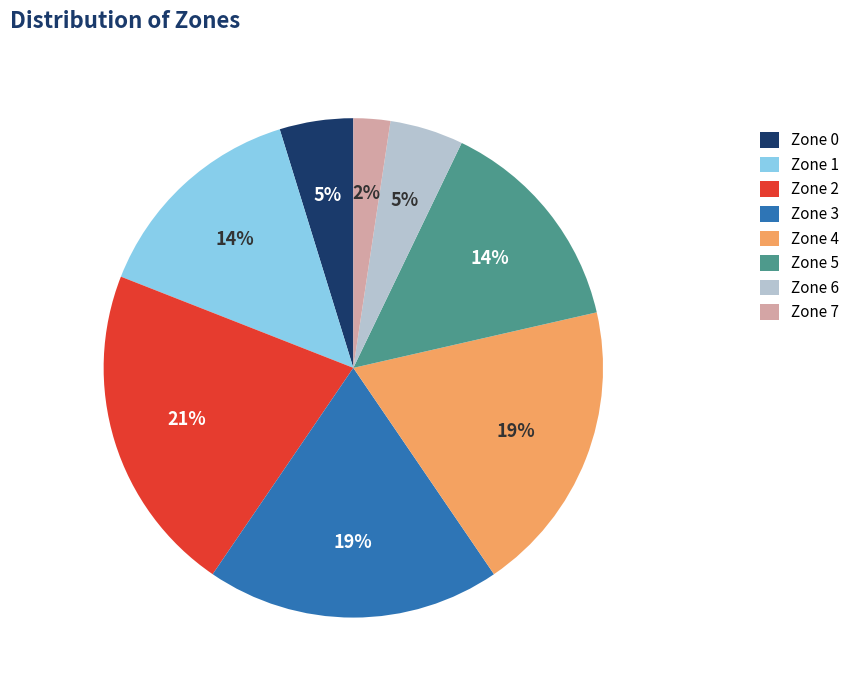

What percentage is the Zone 1 slice, to the nearest percent?

14%